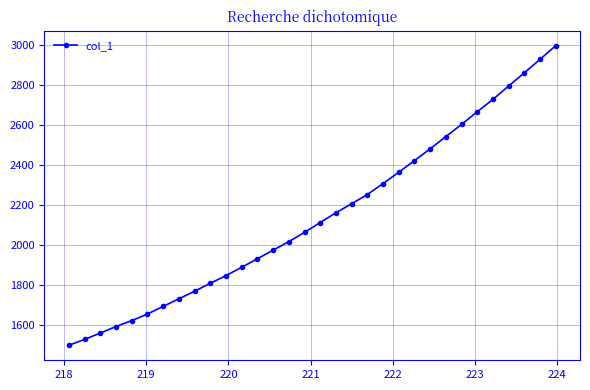

What is the maximum value shown in the chart?

2997.7